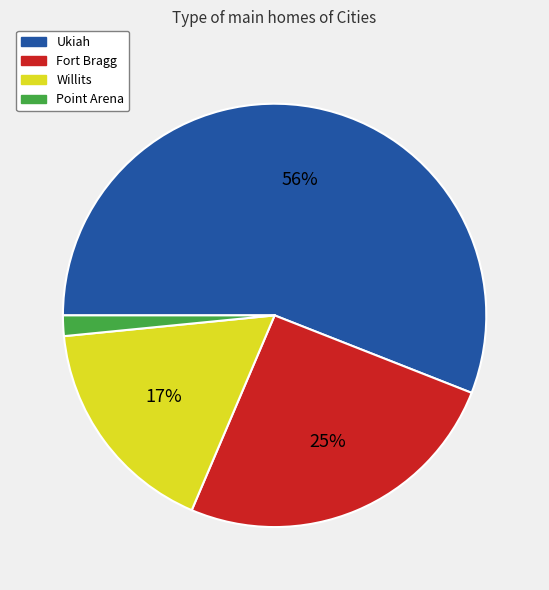

Which has a higher value, Willits or Point Arena?

Willits